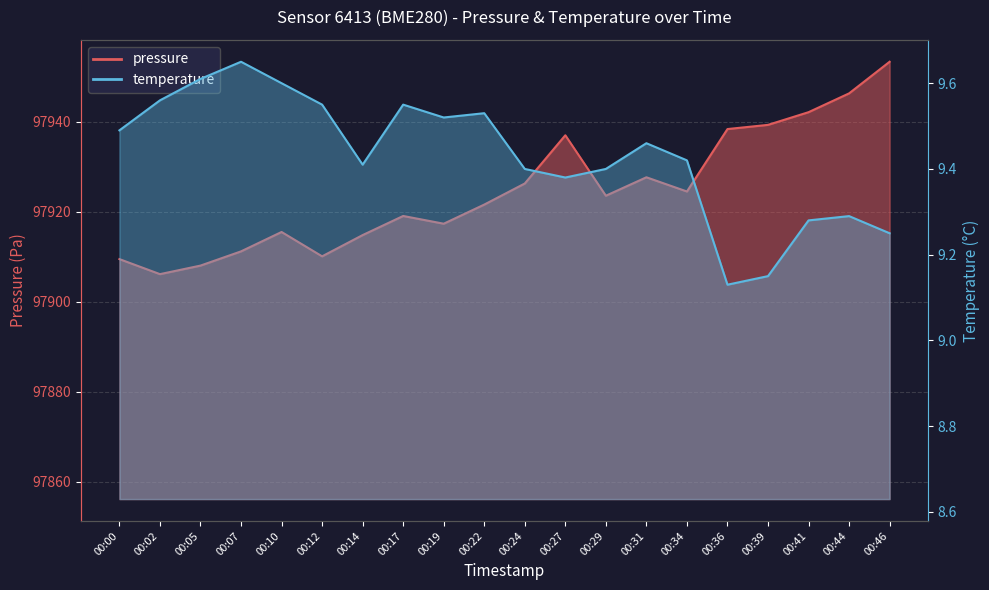

What is the value of the temperature point at the 17th from the left?

9.2